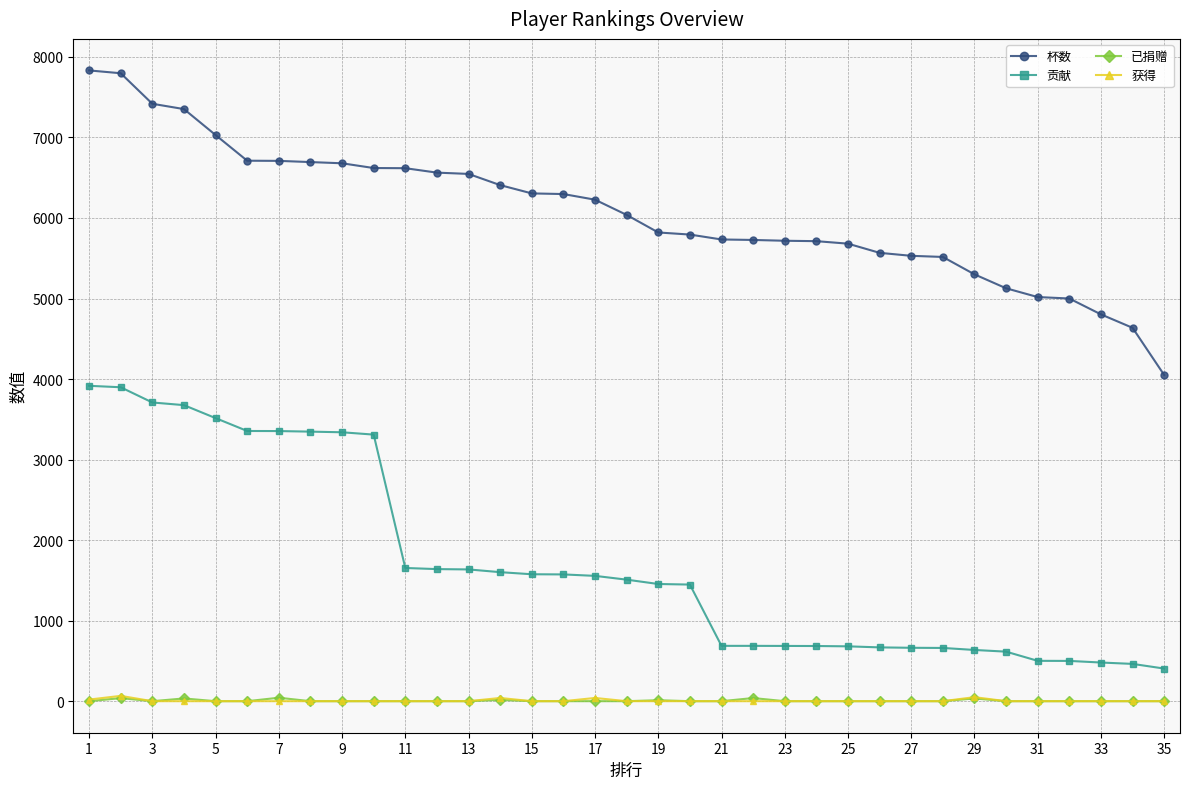

True or false: 贡献 and 已捐赠 cross at least once.

False